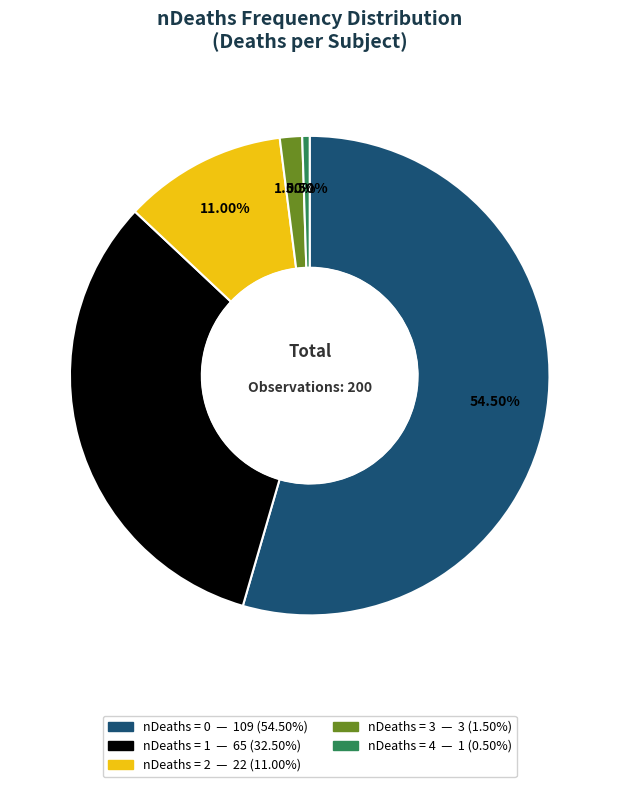

Is there any slice that represents more than half of the pie?

Yes